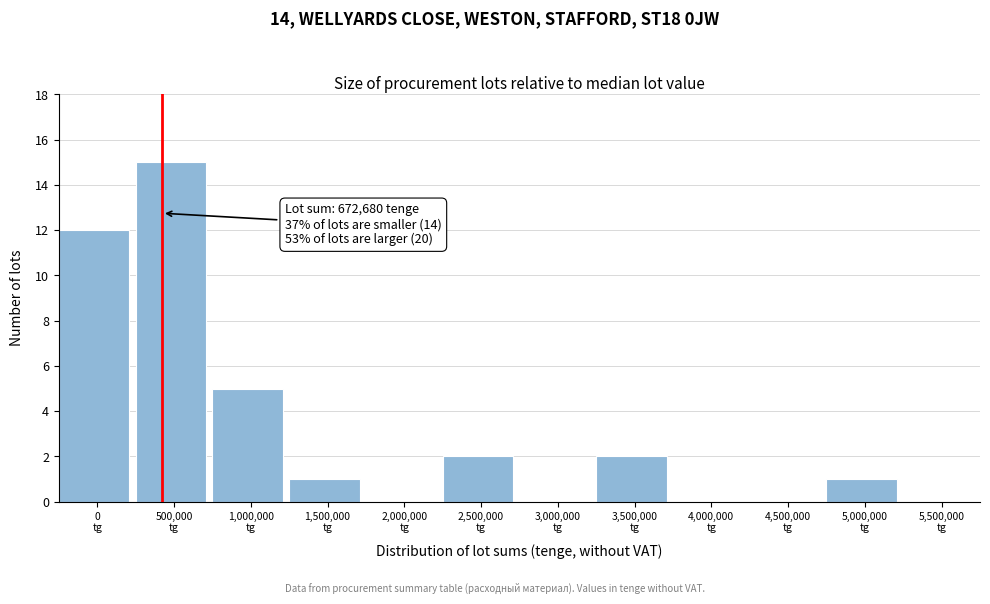

What is the maximum value shown in the chart?

15